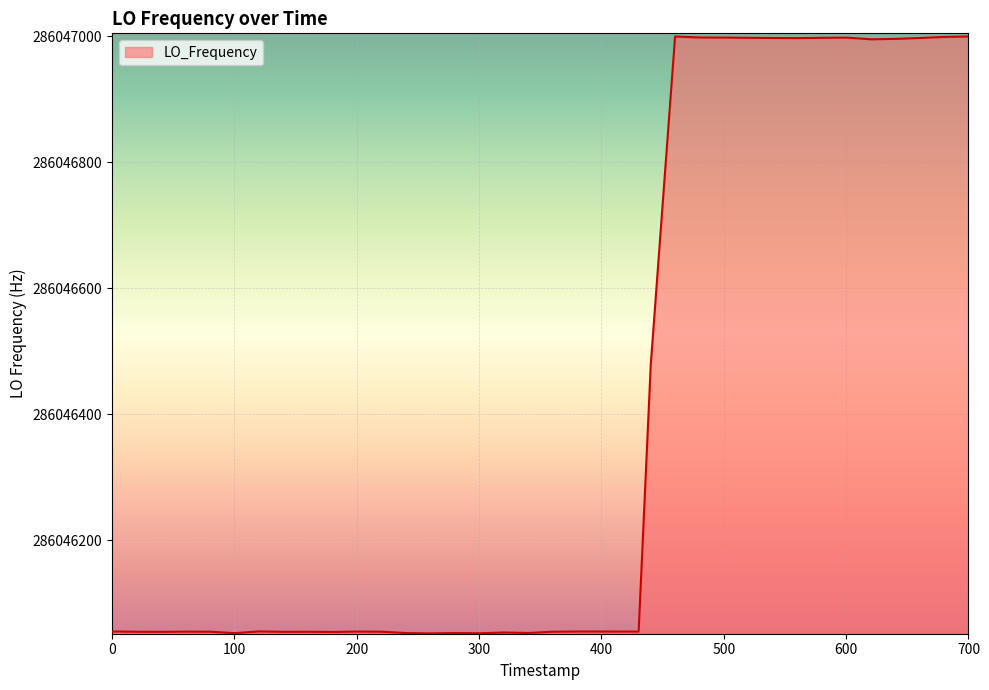

What is the smallest value displayed?

286046052.5